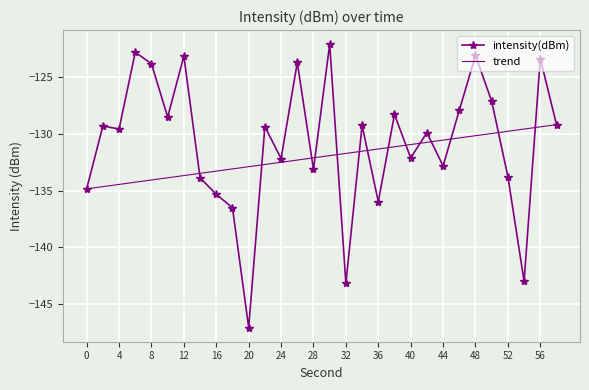

Which series has the largest total across all categories?

intensity(dBm)